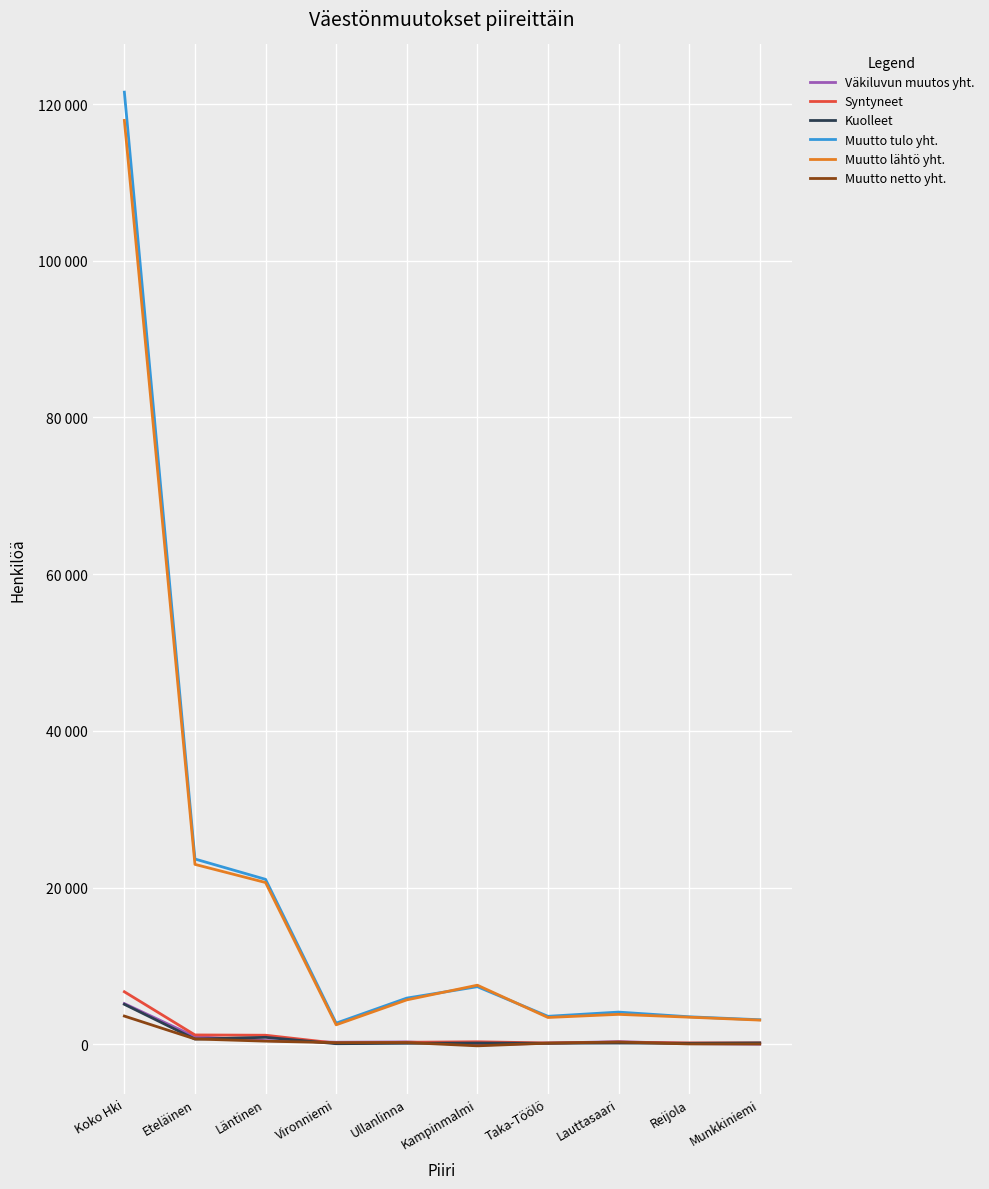

Does the chart display data point markers on the line(s)?

No